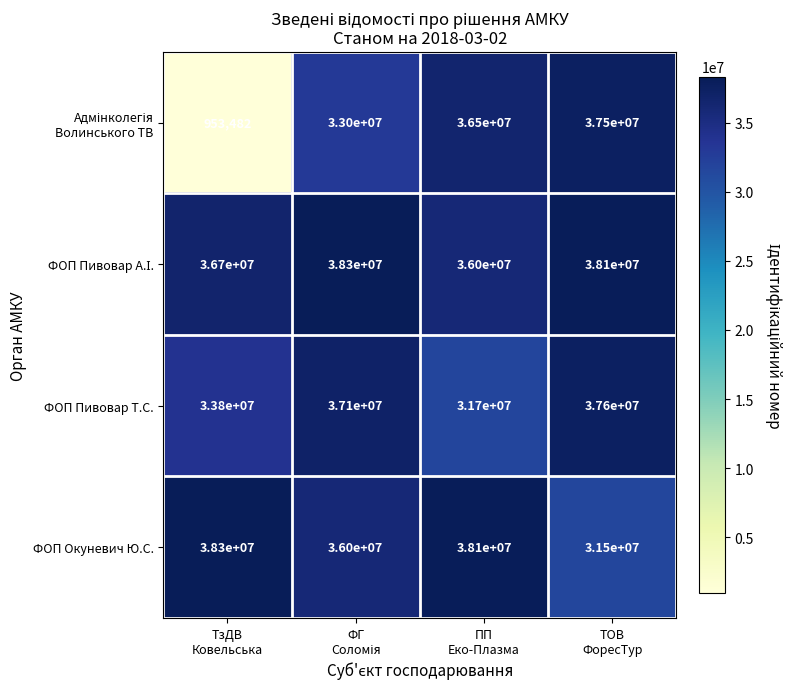

What is the smallest value displayed?

953482